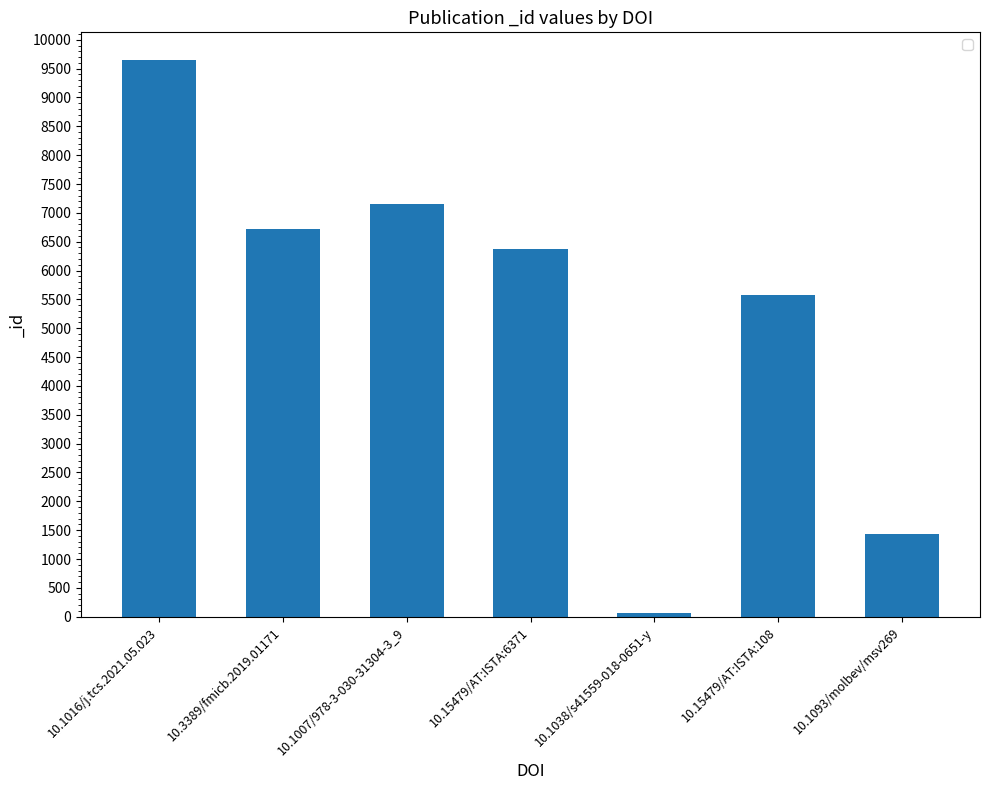

Which has a higher value, 10.1038/s41559-018-0651-y or 10.15479/AT:ISTA:108?

10.15479/AT:ISTA:108